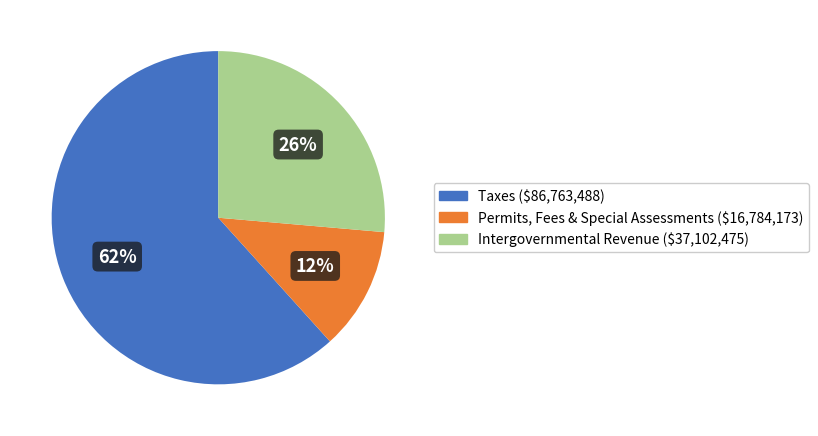

To the nearest percent, what is the average slice percentage?

33%